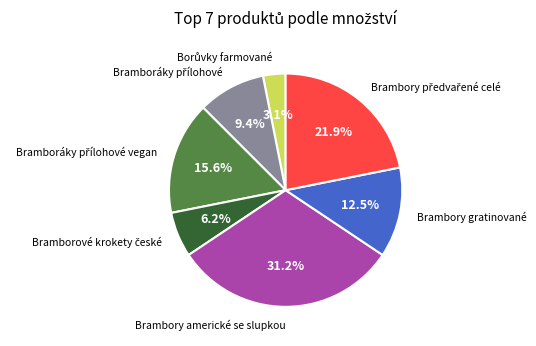

Count the number of slices in the pie.

7